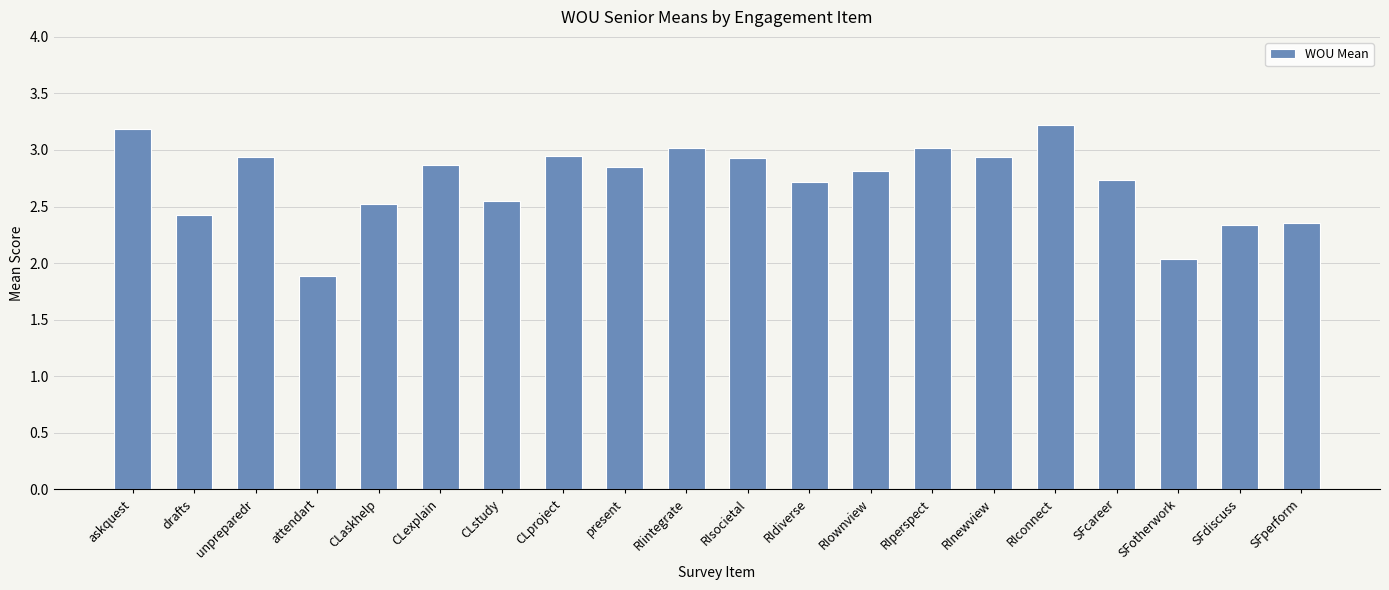

Between SFperform and CLaskhelp, which is larger?

CLaskhelp